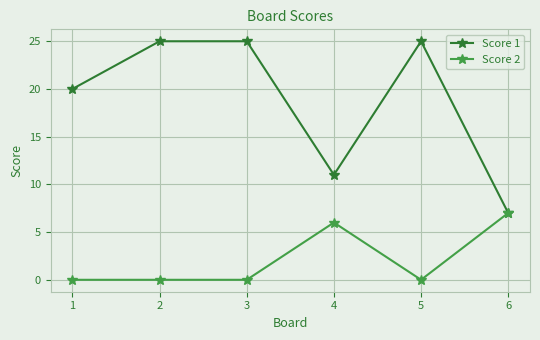

The value of Score 1 at 5 is 13. True or false?

False